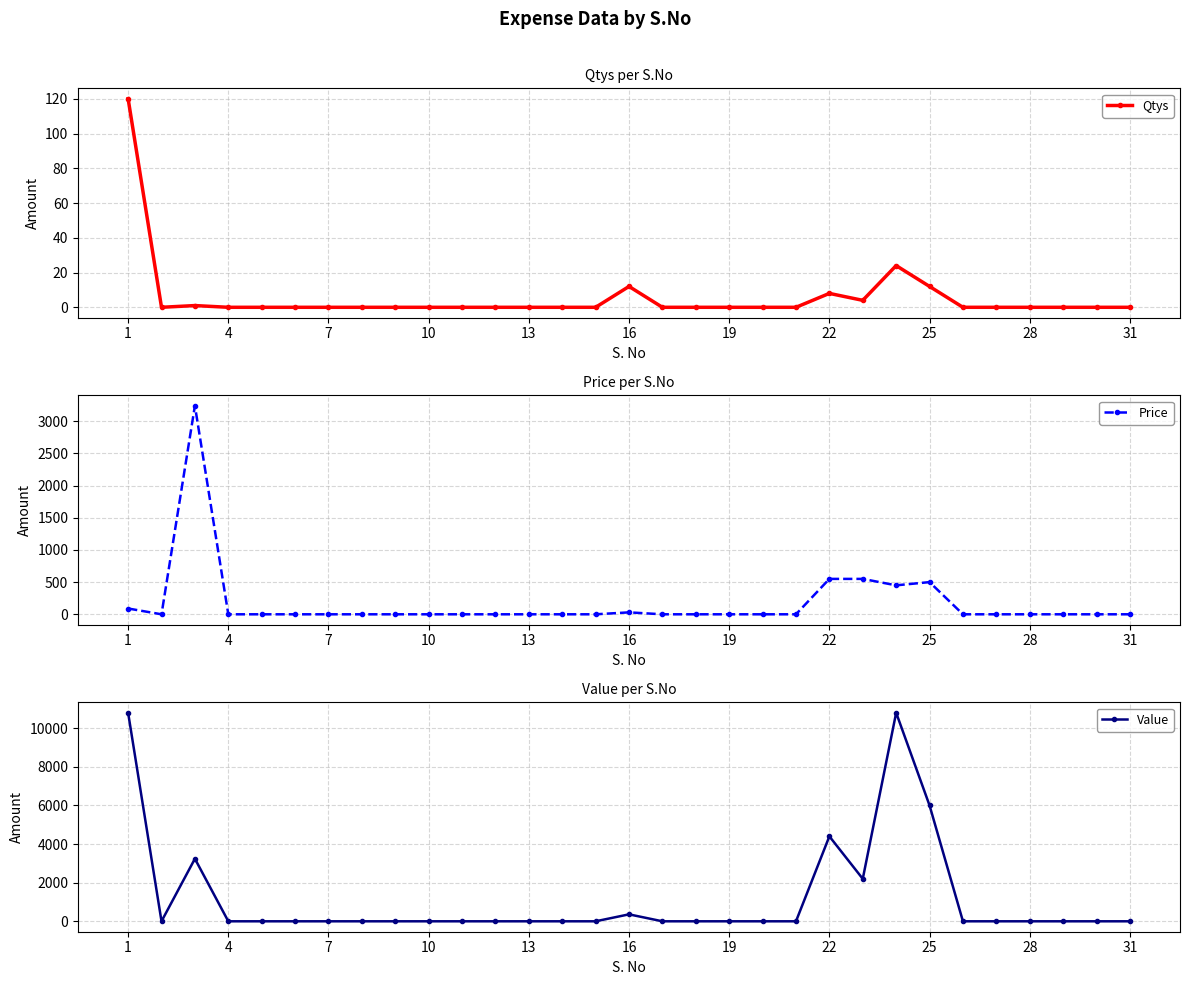

How many values in the Qtys series exceed 0?

7